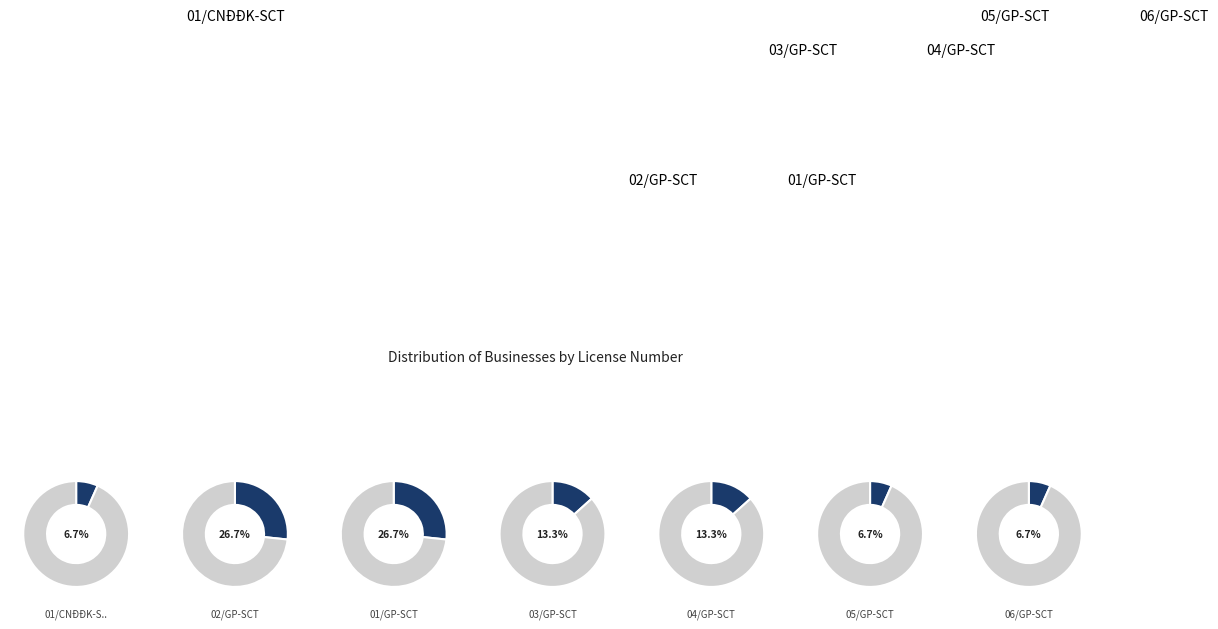

Does any single category account for the majority?

No